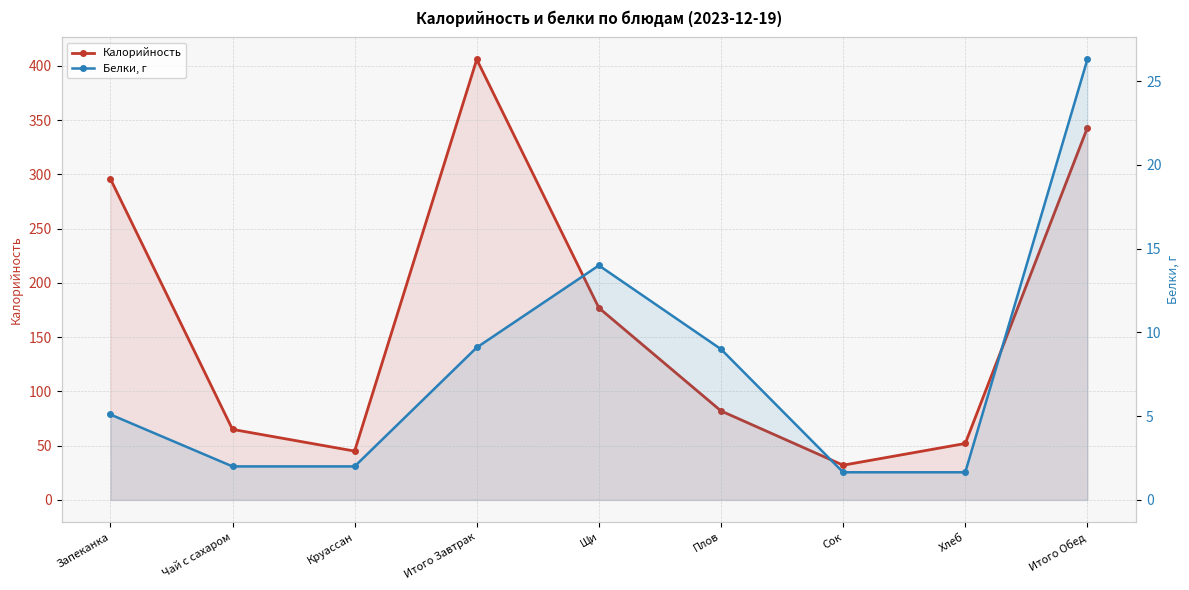

What is the maximum value for Калорийность?

406.0